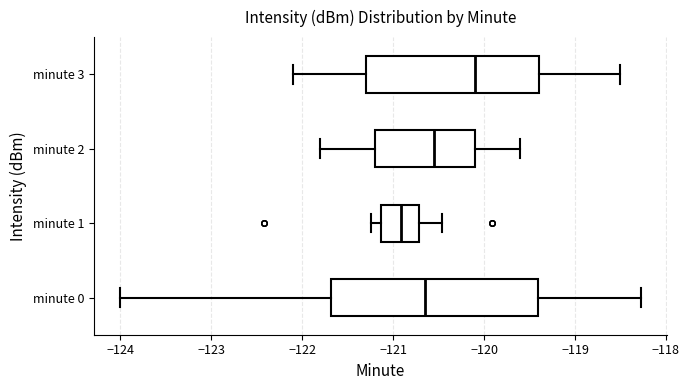

Where does the median line of the box for minute 3 sit on the x-axis? The values are not printed on the chart, so give them approximately, as read against the axis.

-120.1